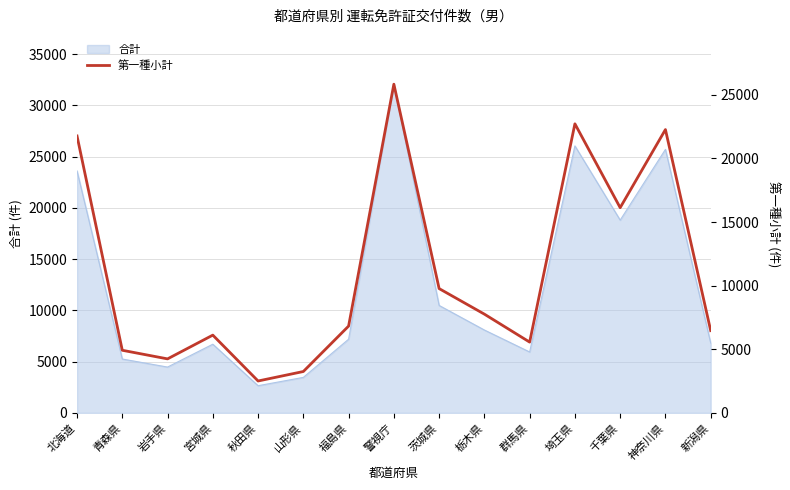

What is the greatest value displayed?

25839